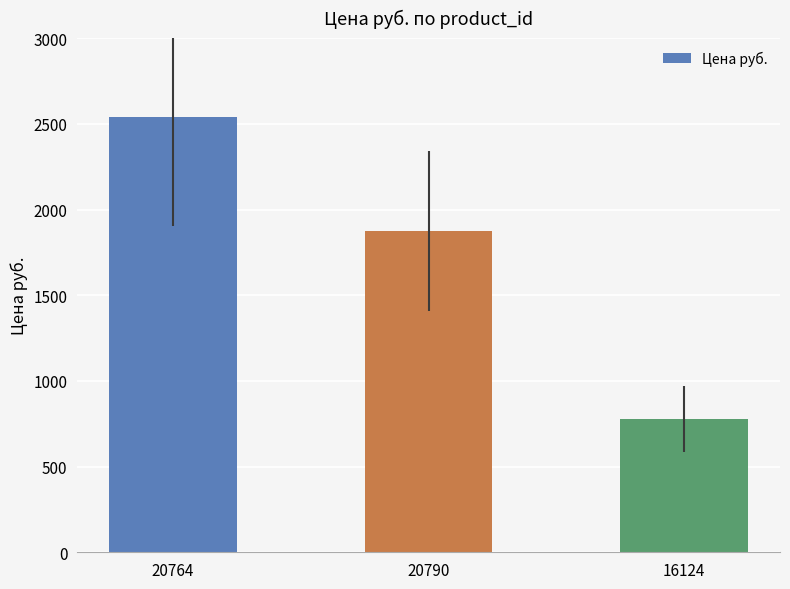

Read the value at 16124, to the nearest 100.

800